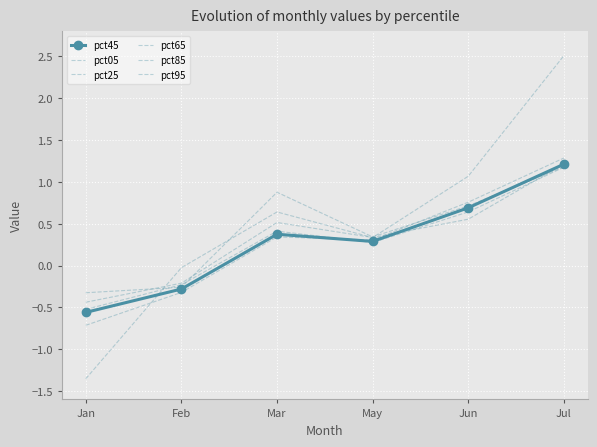

At which category is the sum across all series the highest?

Jul